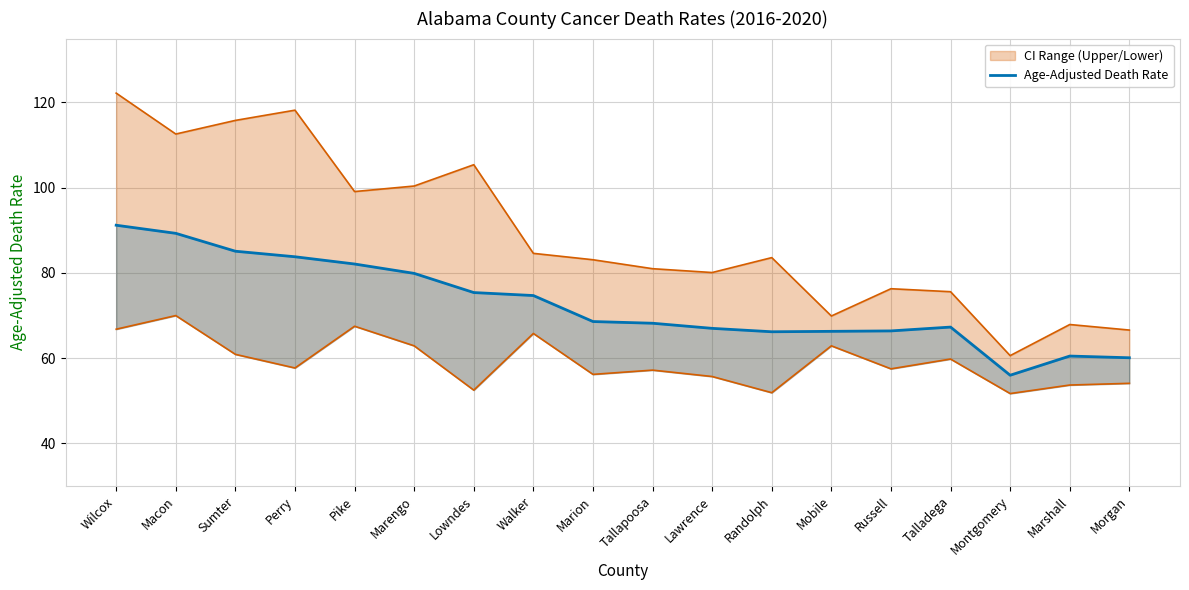

Is it true that the value at Talladega is 67.3?

True